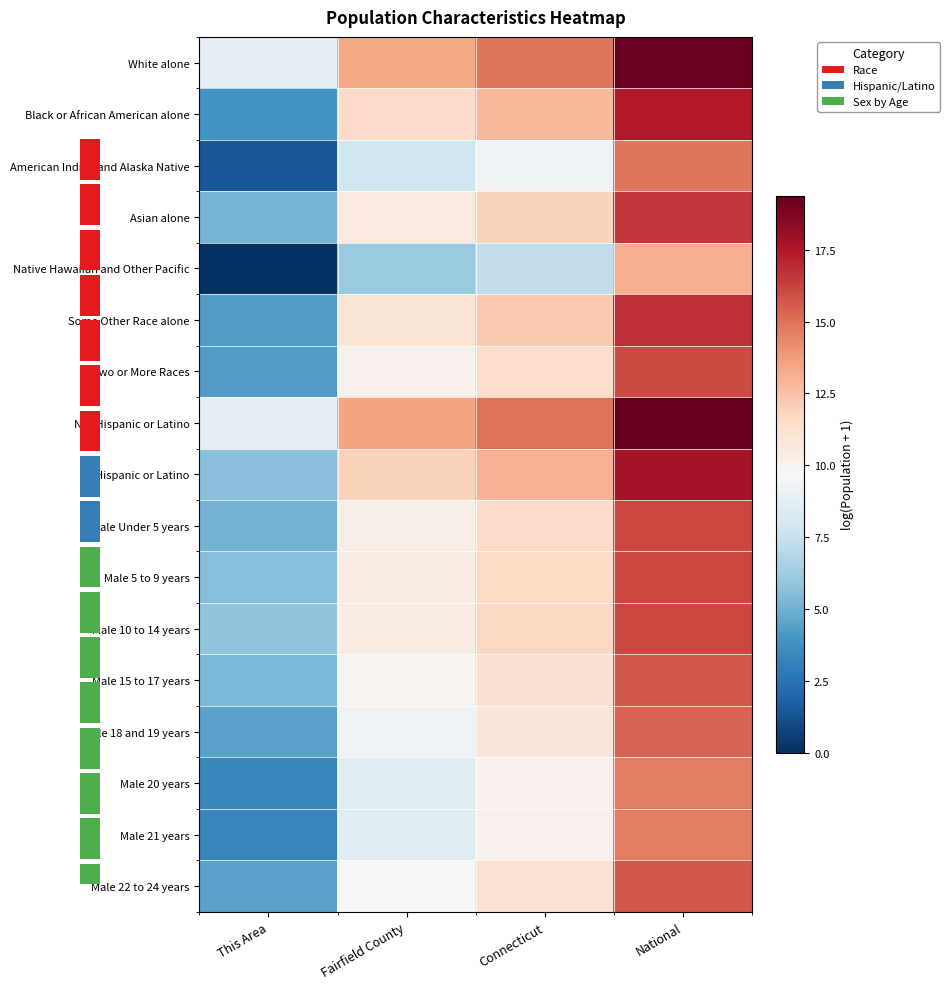

The value of White alone at Fairfield County is 20.9. True or false?

False